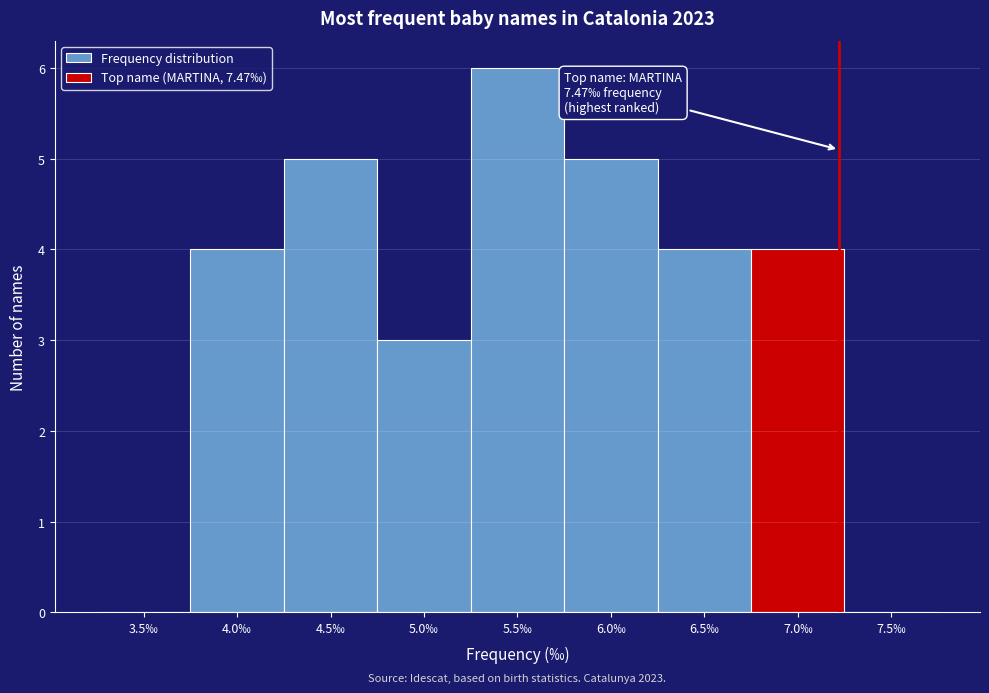

Reading right to left, what are all the values shown in this chart?

7.5‰=0	7.0‰=4	6.5‰=4	6.0‰=5	5.5‰=6	5.0‰=3	4.5‰=5	4.0‰=4	3.5‰=0